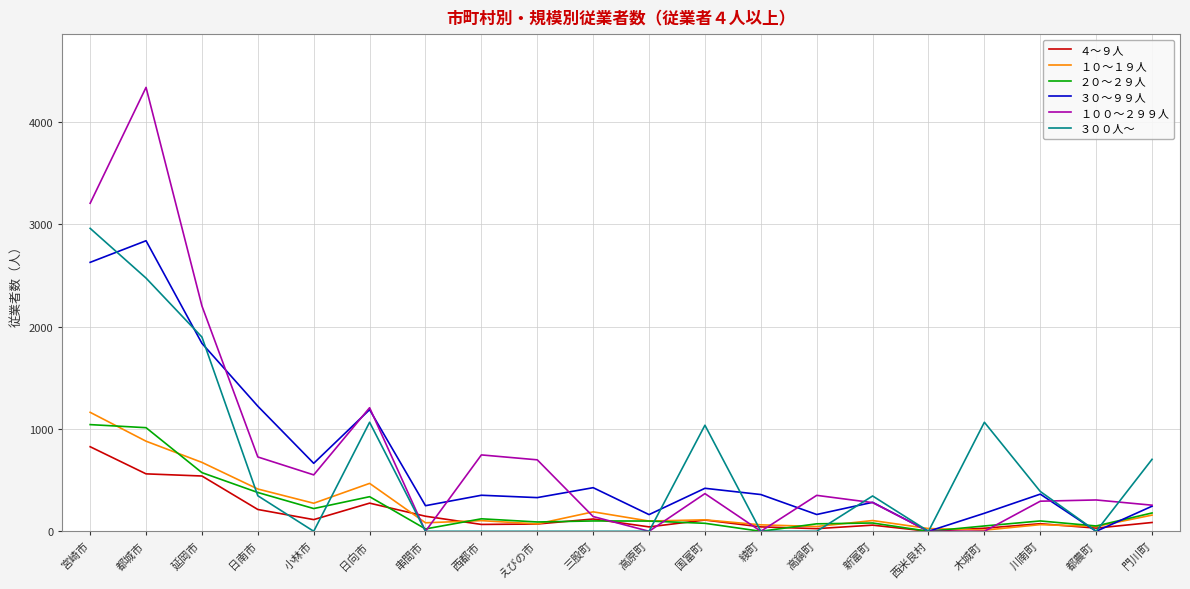

At which label does ４～９人 first exceed 86?

宮崎市